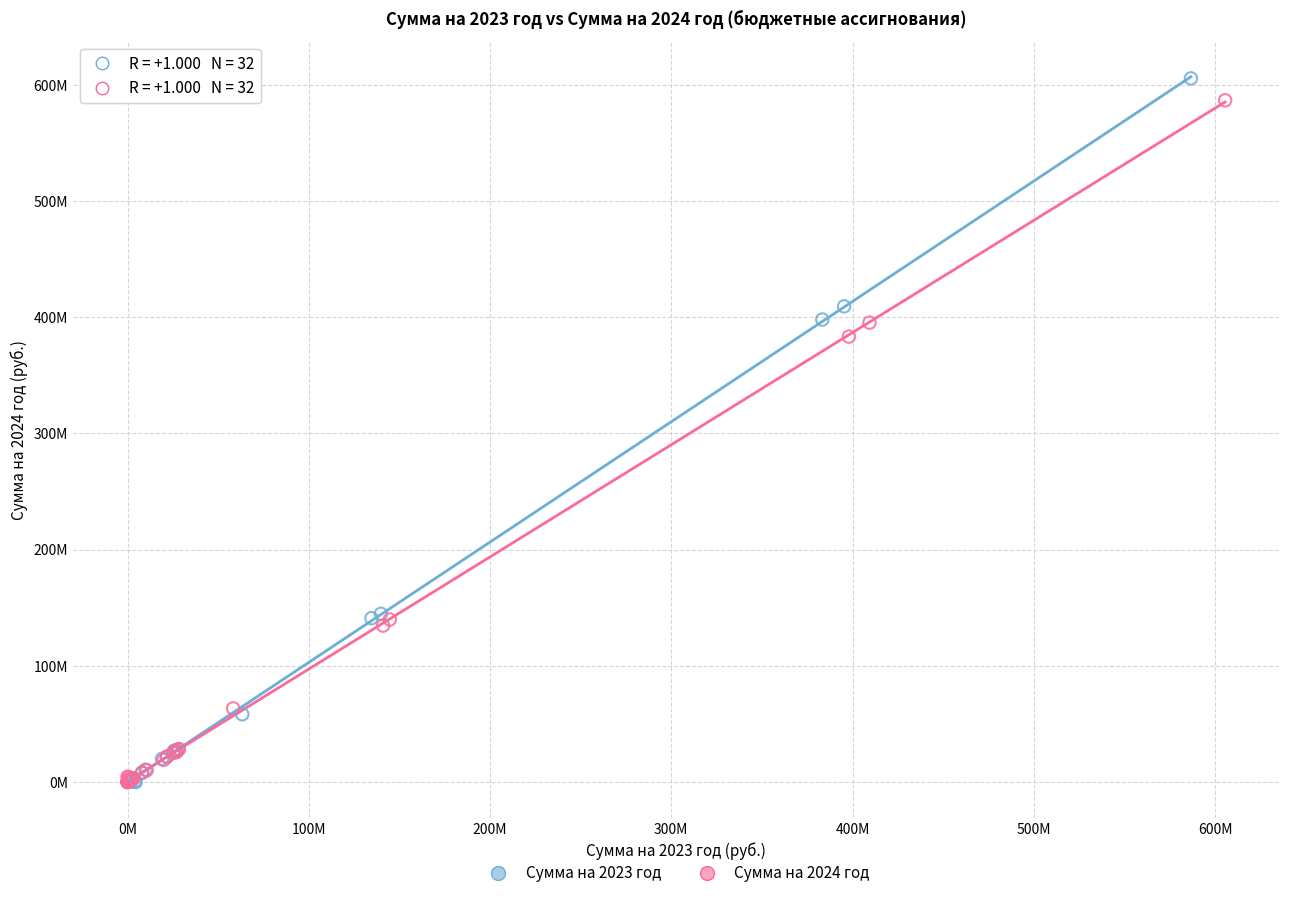

What are all the series names shown in the legend?

Сумма на 2023 год, Сумма на 2024 год